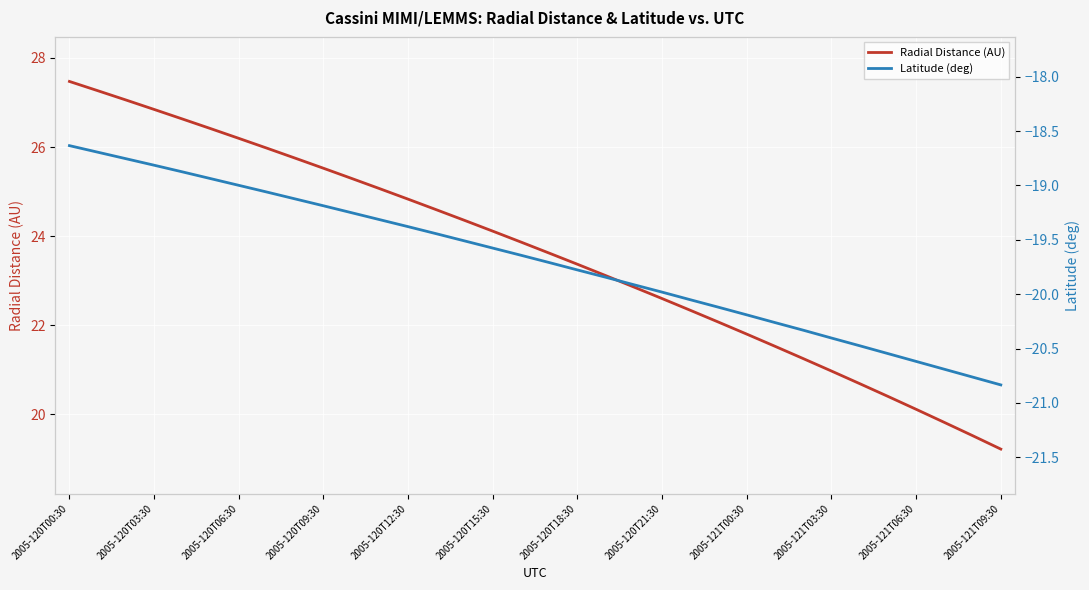

Rank the series by their average value, from highest to lowest.

Radial Distance (AU), Latitude (deg)